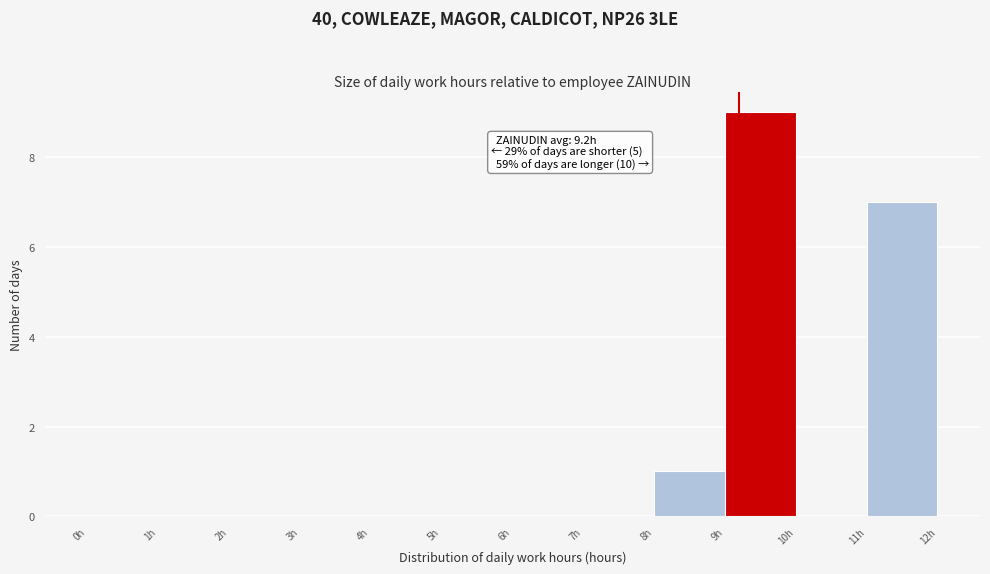

Over which range of the x-axis is the bar tallest?

9 to 10